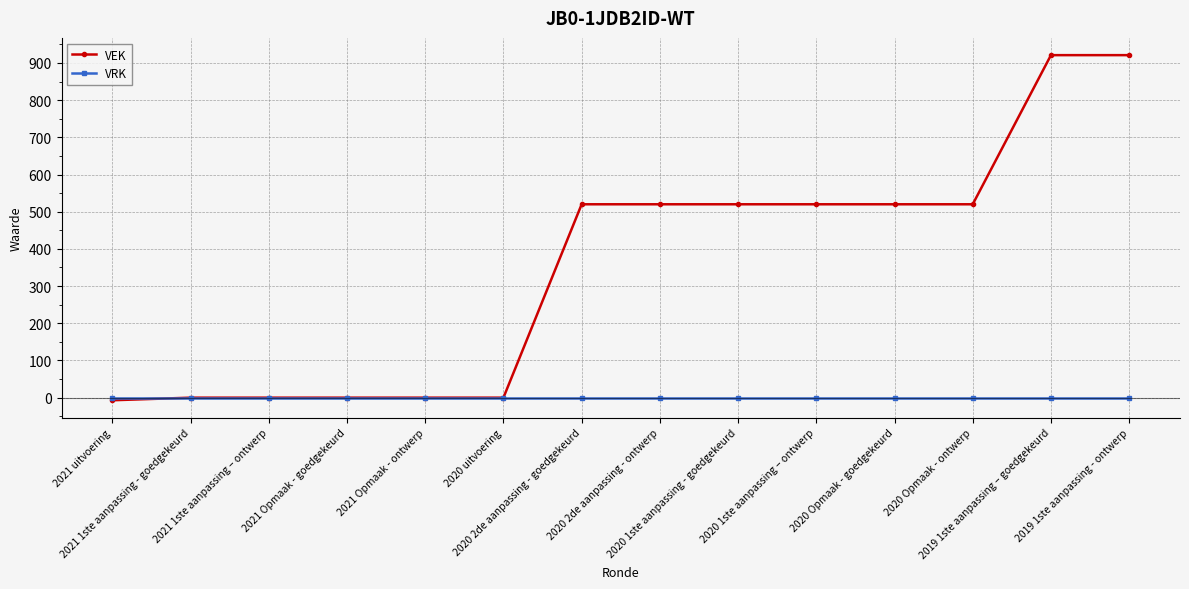

What are all the series names shown in the legend?

VEK, VRK